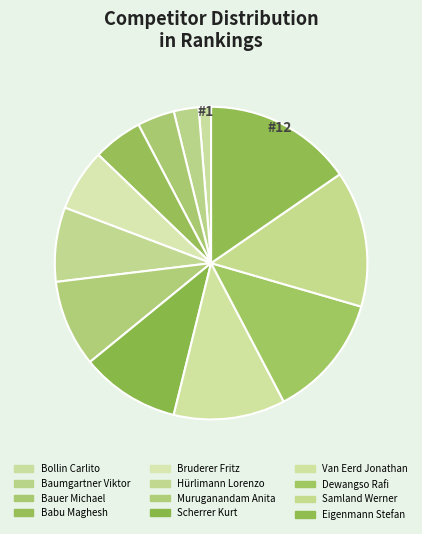

Is there a majority slice in this chart?

No